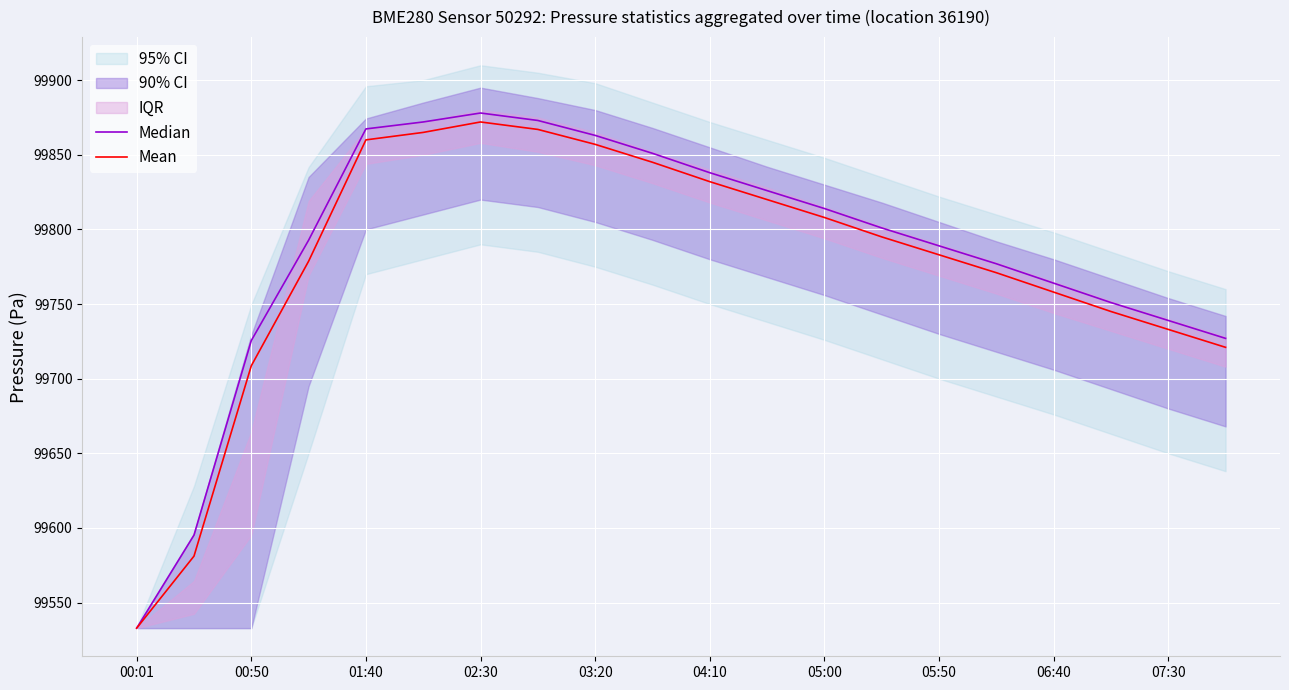

True or false: Mean has a value of 99808.0 at 05:00.

True